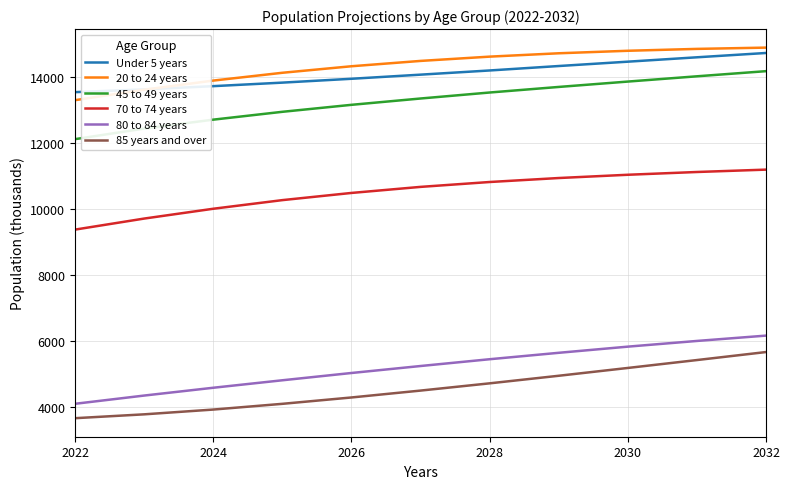

True or false: 80 to 84 years and Under 5 years cross at least once.

False